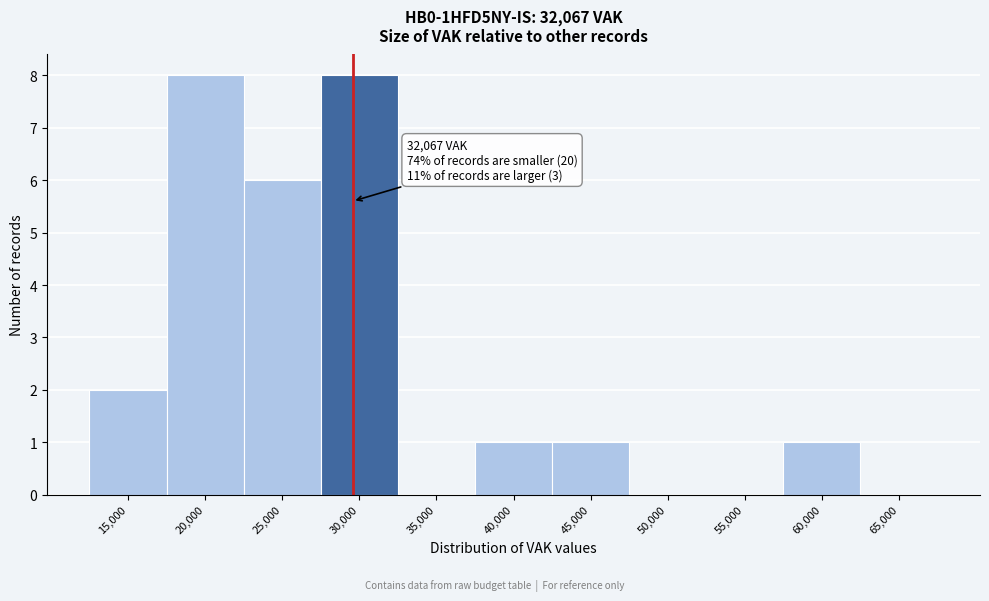

Reading left to right, list all the values displayed in this chart.

15,000=2	20,000=8	25,000=6	30,000=8	35,000=0	40,000=1	45,000=1	50,000=0	55,000=0	60,000=1	65,000=0